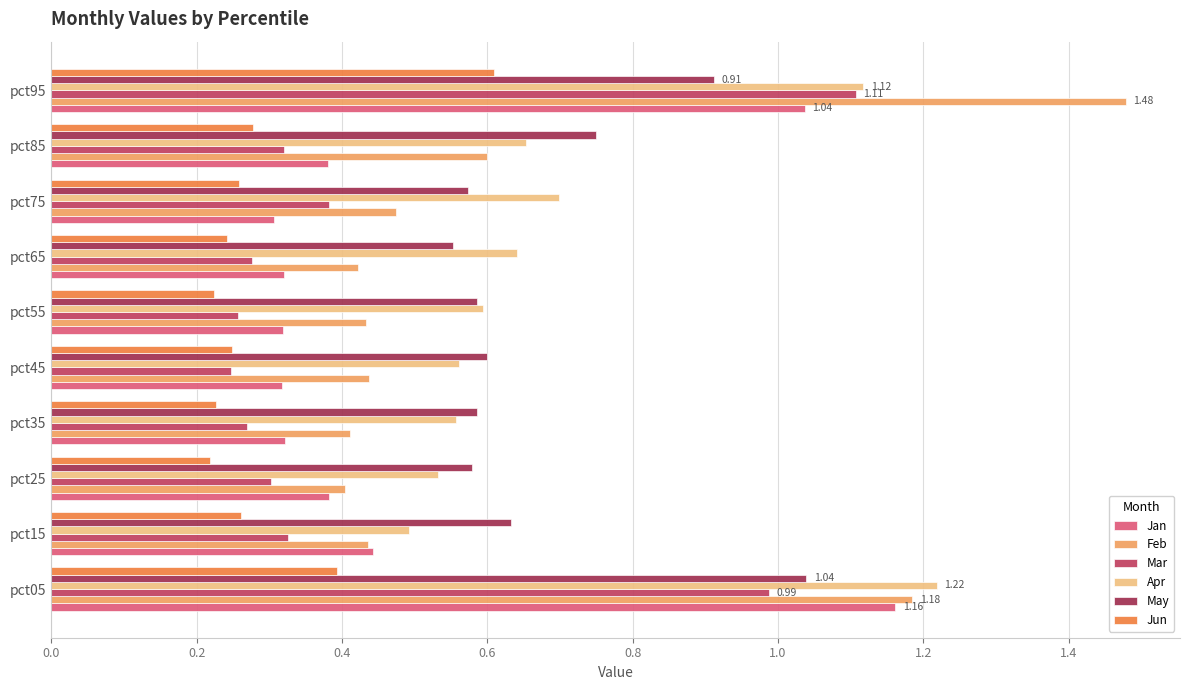

What is the difference between the maximum and second lowest values in the Jun series?

0.4